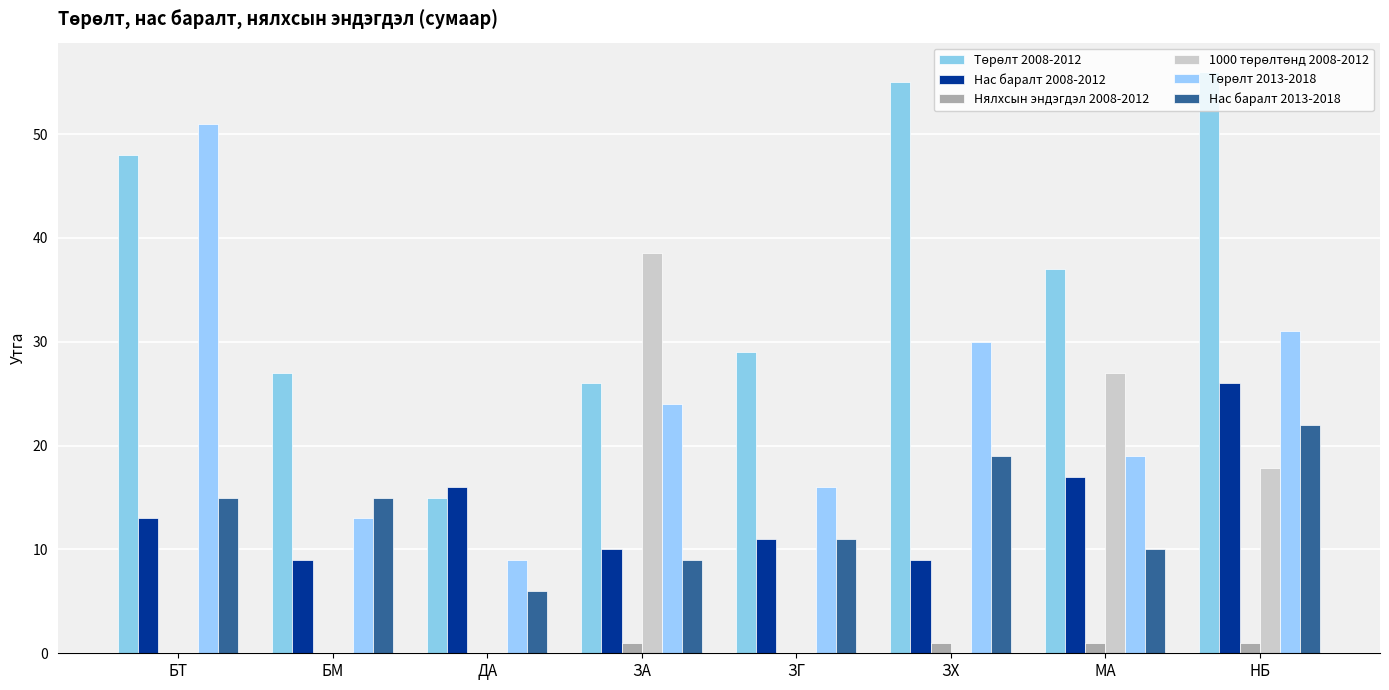

Count the number of categories in the chart.

8